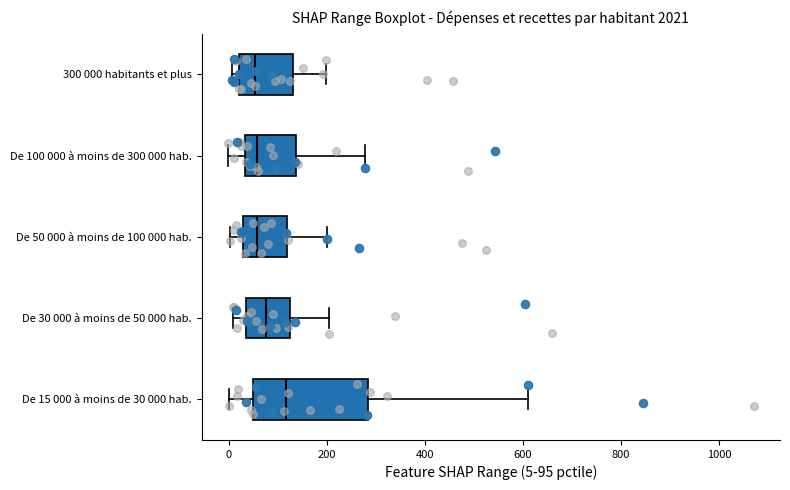

Reading bottom to top, read every box against the x-axis: the position of its median line, the range the box covers, and the ends of its whiskers. The values are not printed on the chart, so give them approximately, as read against the axis.

De 15 000 à moins de 30 000 hab.: median 120, box 40 to 280, whiskers 0 to 620
De 30 000 à moins de 50 000 hab.: median 80, box 40 to 120, whiskers 0 to 200
De 50 000 à moins de 100 000 hab.: median 60, box 20 to 120, whiskers 0 to 200
De 100 000 à moins de 300 000 hab.: median 60, box 40 to 140, whiskers 0 to 280
300 000 habitants et plus: median 60, box 20 to 140, whiskers 0 to 200